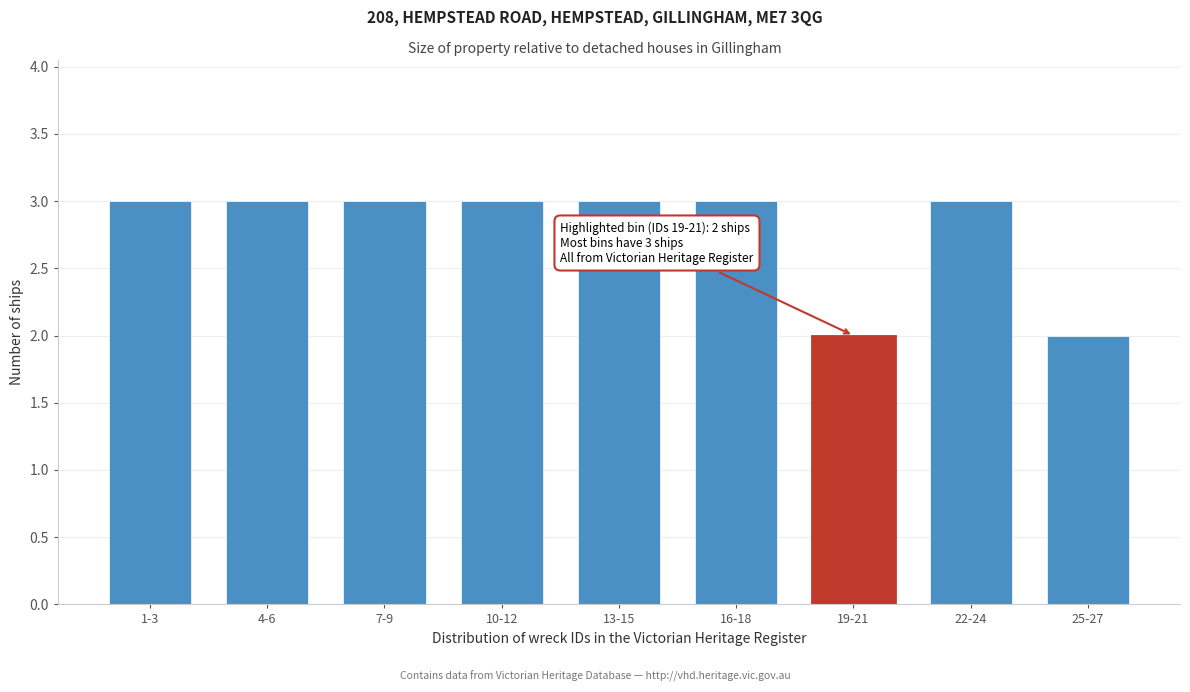

Reading right to left, extract all data points from this chart.

25-27=2	22-24=3	19-21=2	16-18=3	13-15=3	10-12=3	7-9=3	4-6=3	1-3=3